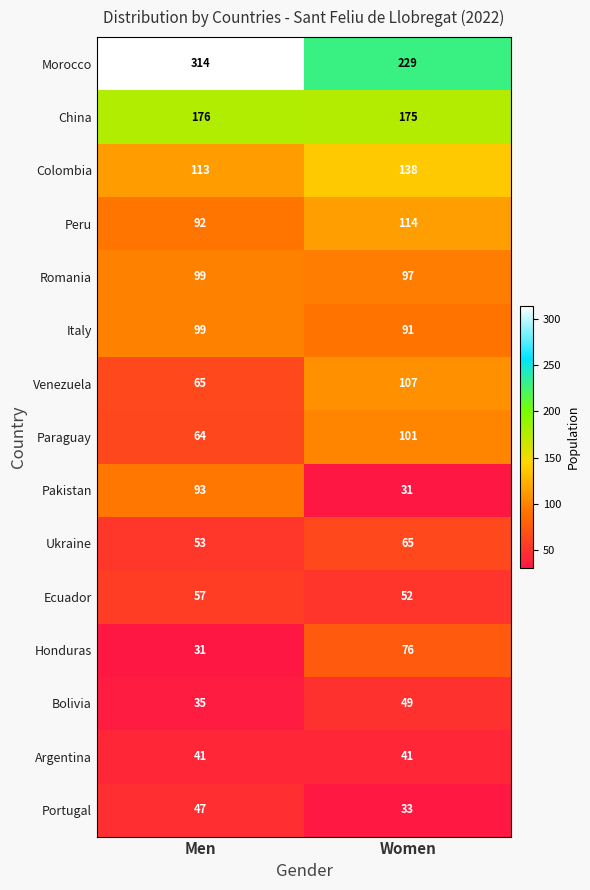

What is the difference between the Ukraine values at Women and Men?

12